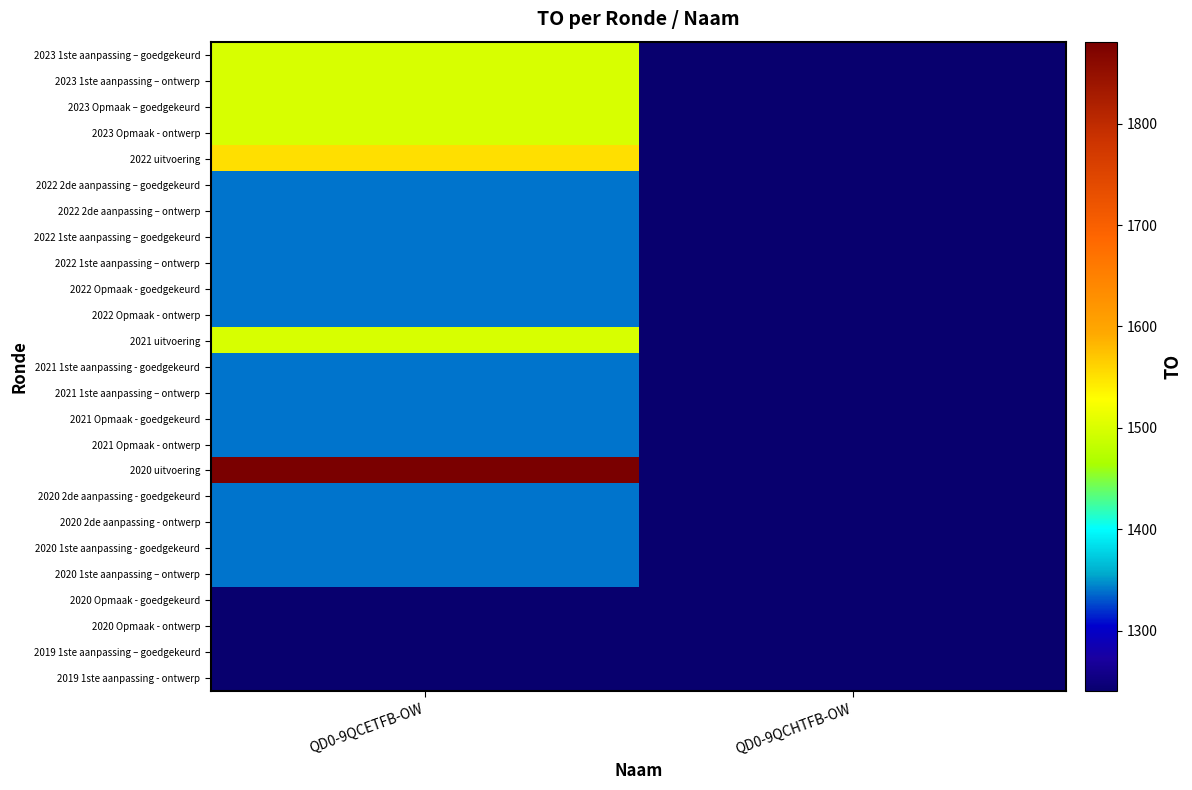

Which has a higher value, QD0-9QCHTFB-OW or QD0-9QCETFB-OW?

QD0-9QCETFB-OW